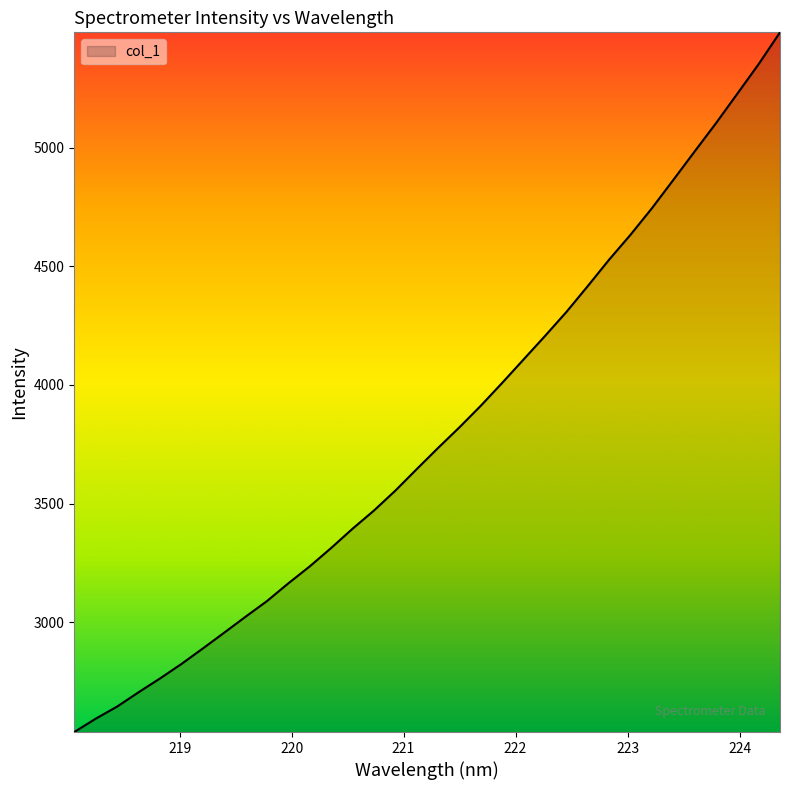

What is the difference between the maximum and minimum values?

2946.5